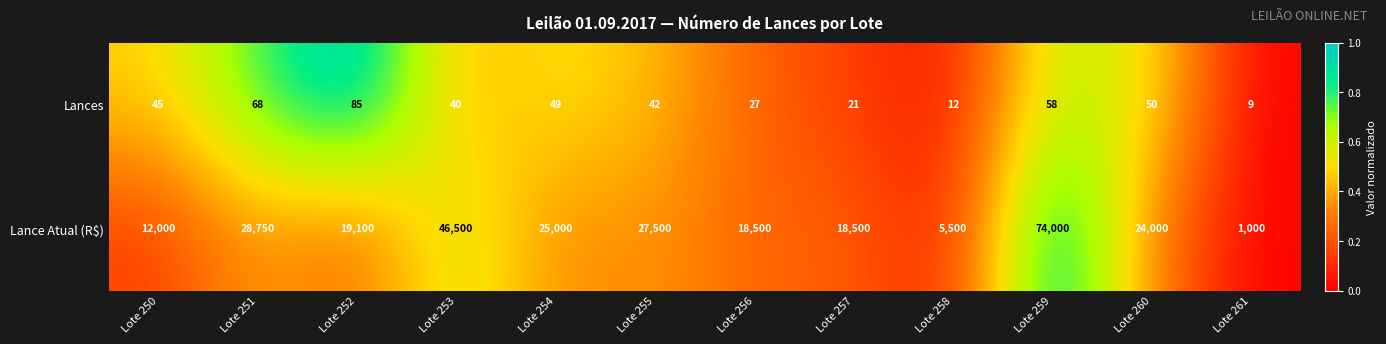

Count the number of categories in the chart.

12